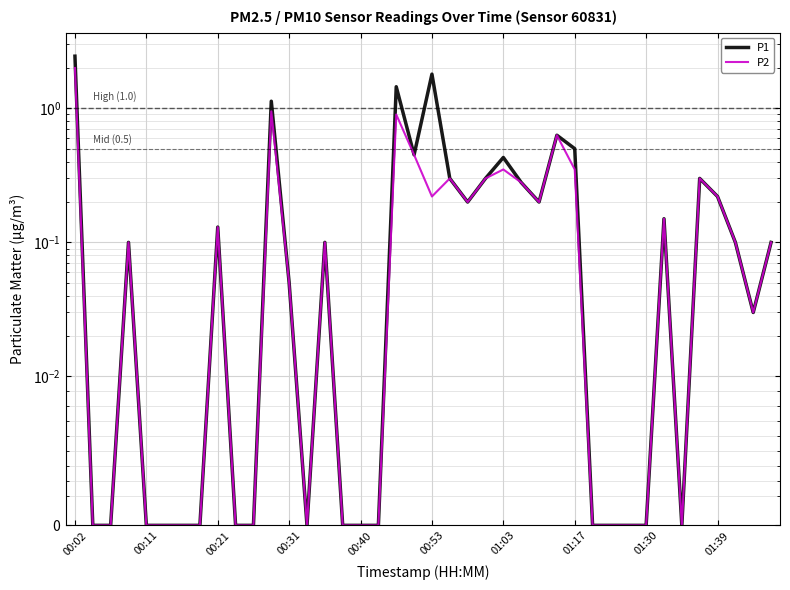

At which label does P1 reach its minimum?

00:11